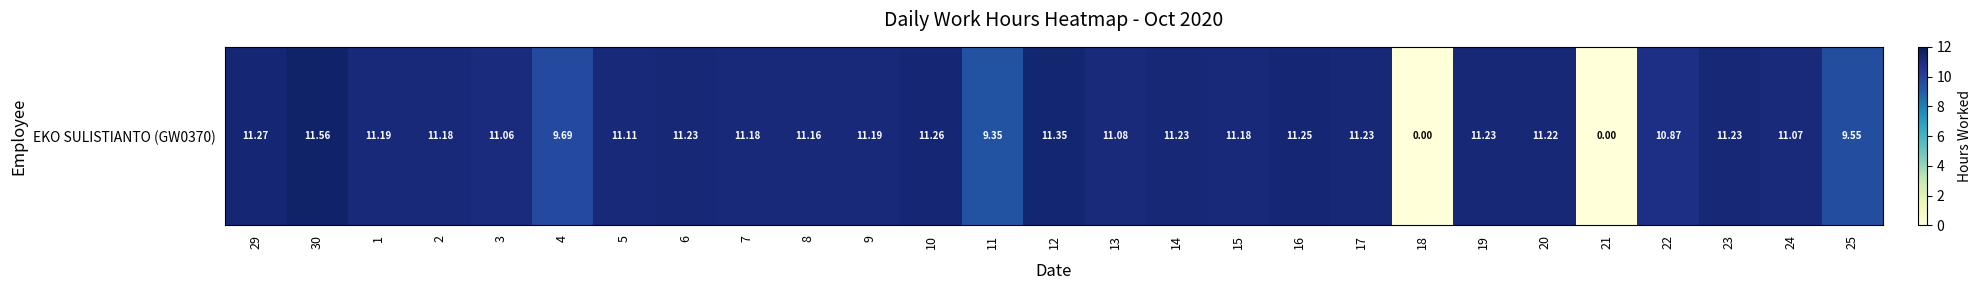

Where does the data first go above 11?

29